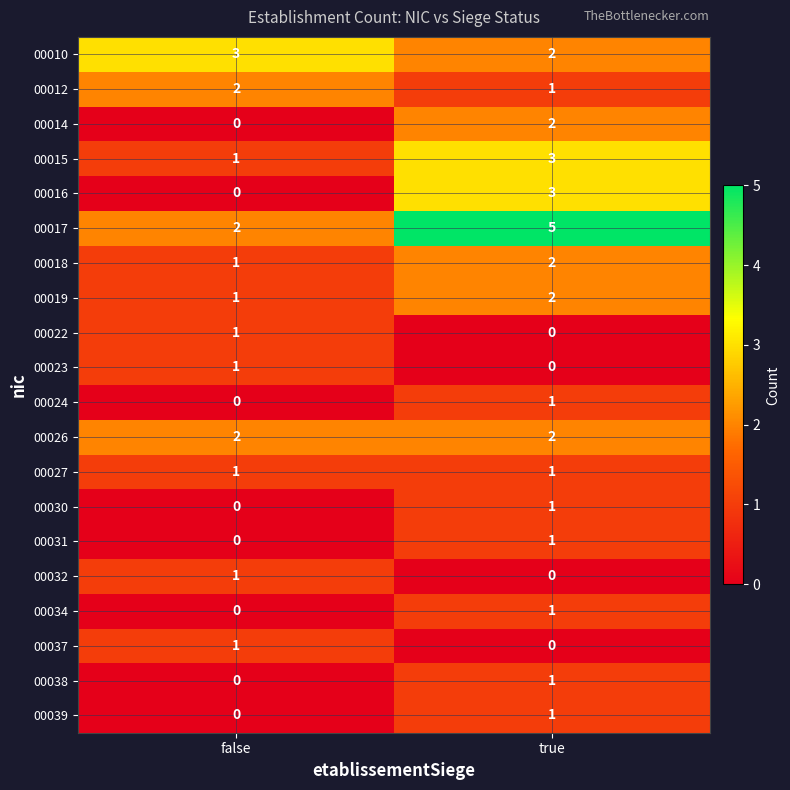

What is the average value of the 00017 series?

4